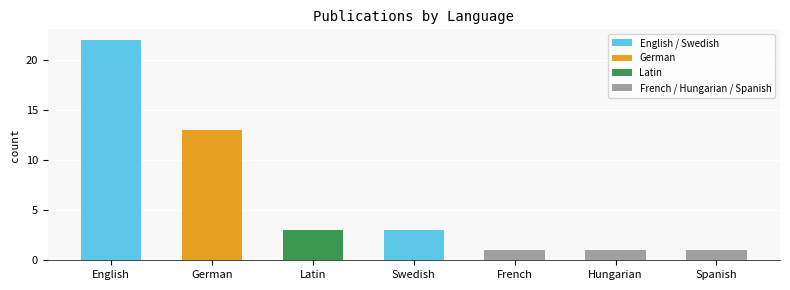

The chart shows a value of 19 at German. True or false?

False